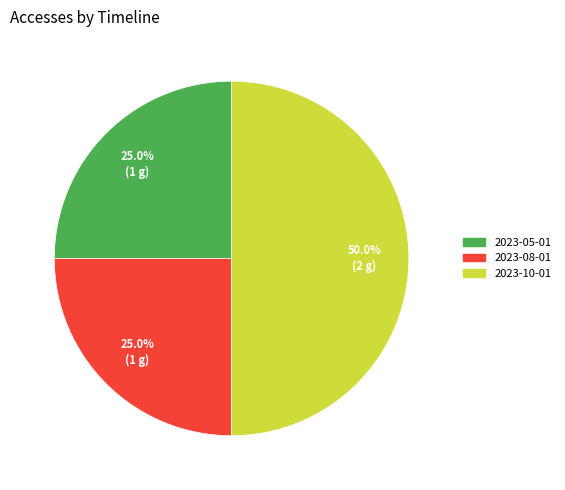

How many slices are in this pie chart?

3